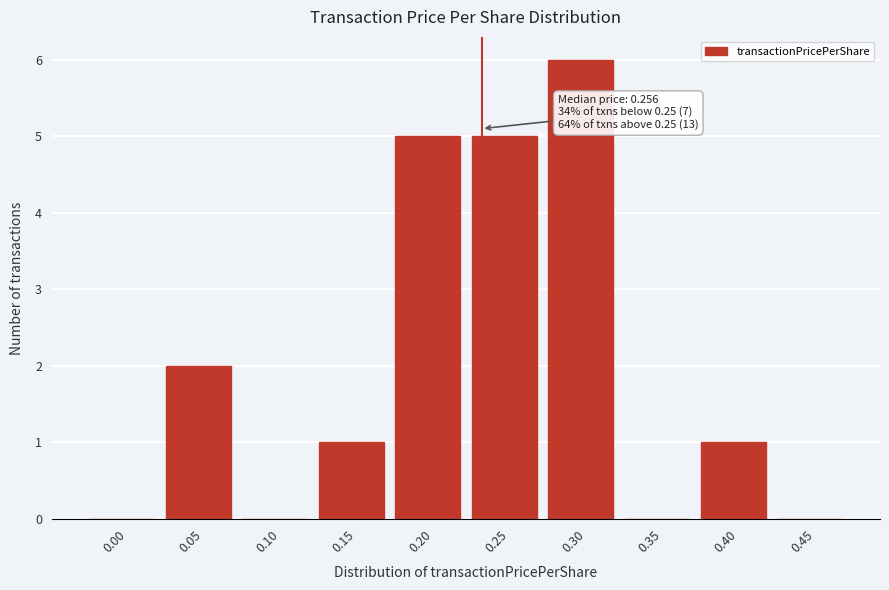

Reading right to left, what are all the values shown in this chart?

0.45=0	0.40=1	0.35=0	0.30=6	0.25=5	0.20=5	0.15=1	0.10=0	0.05=2	0.00=0